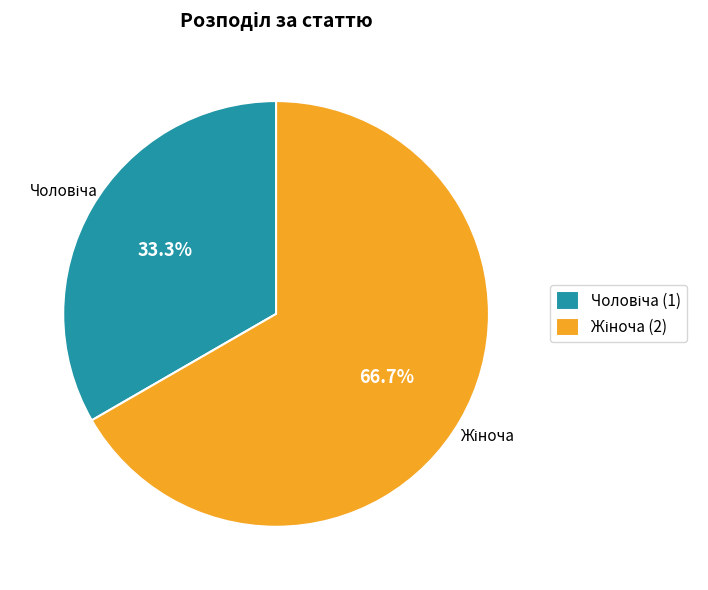

Is there any slice that represents more than half of the pie?

Yes